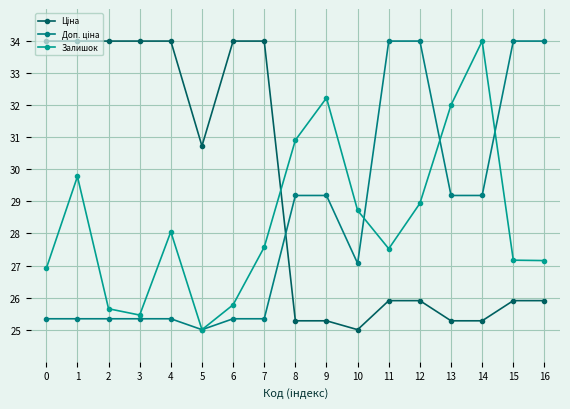

What is the lowest value of the Залишок series?

25.0